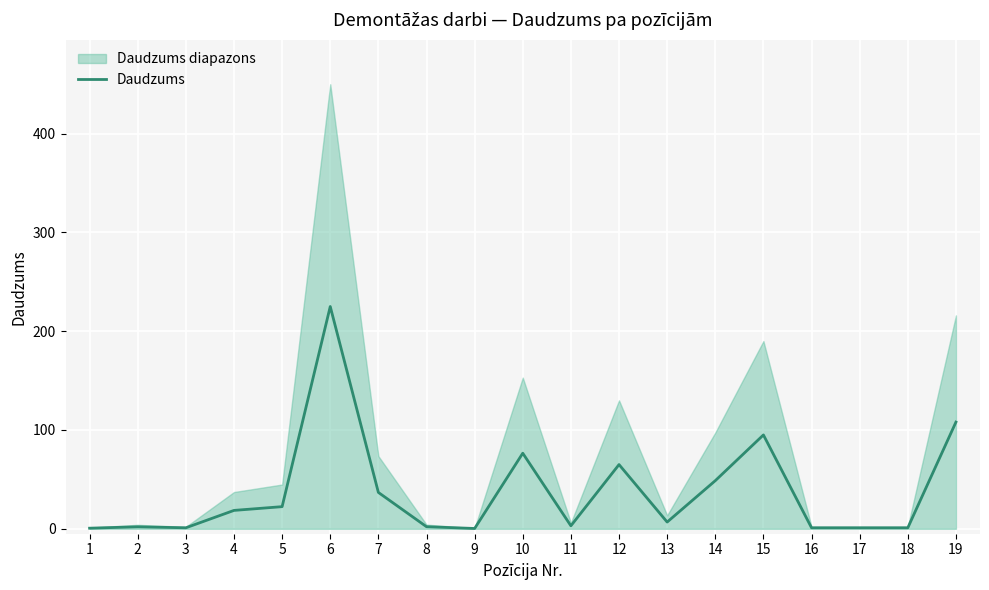

Where is the data nearest to the value 112?

19